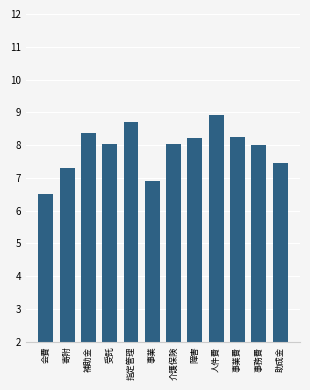

How many bars are there in total?

12